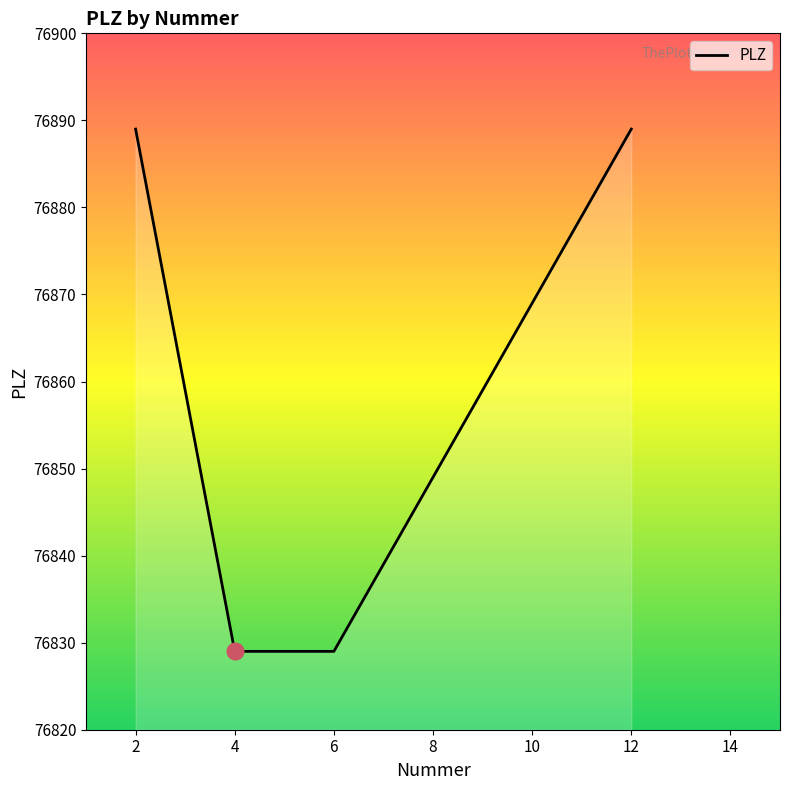

The value at 6 is 76829. True or false?

True